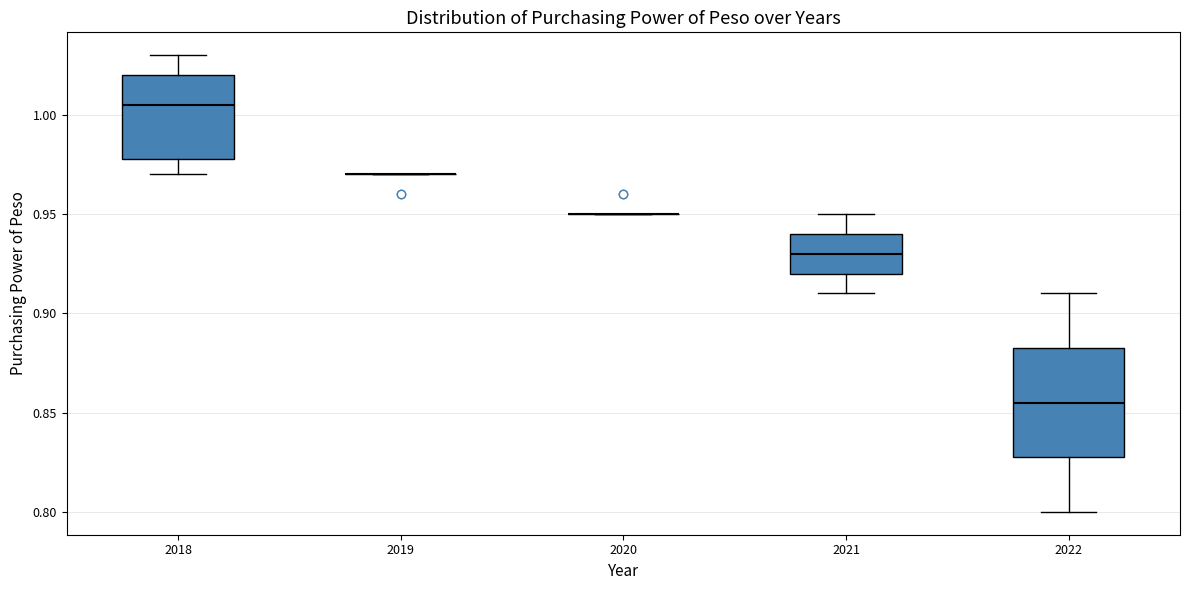

Which box is the tallest, from its lower edge to its upper edge?

2022